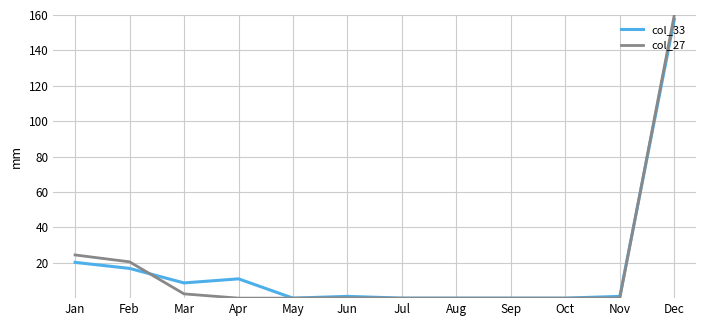

After their last crossing, which series has the higher values: col_33 or col_27?

col_27